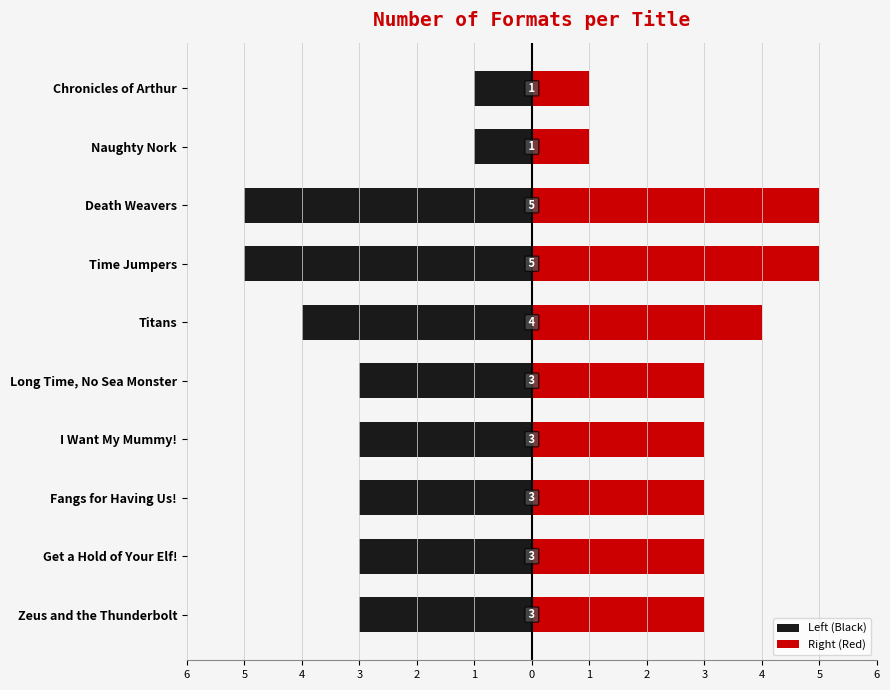

What is the average value of the Left (Black) series?

-3